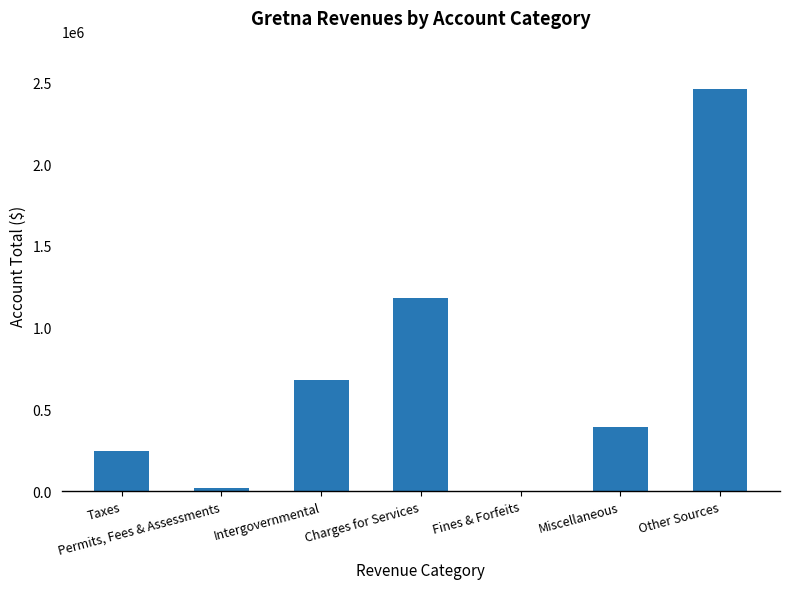

Which label corresponds to the largest value in the chart?

Other Sources